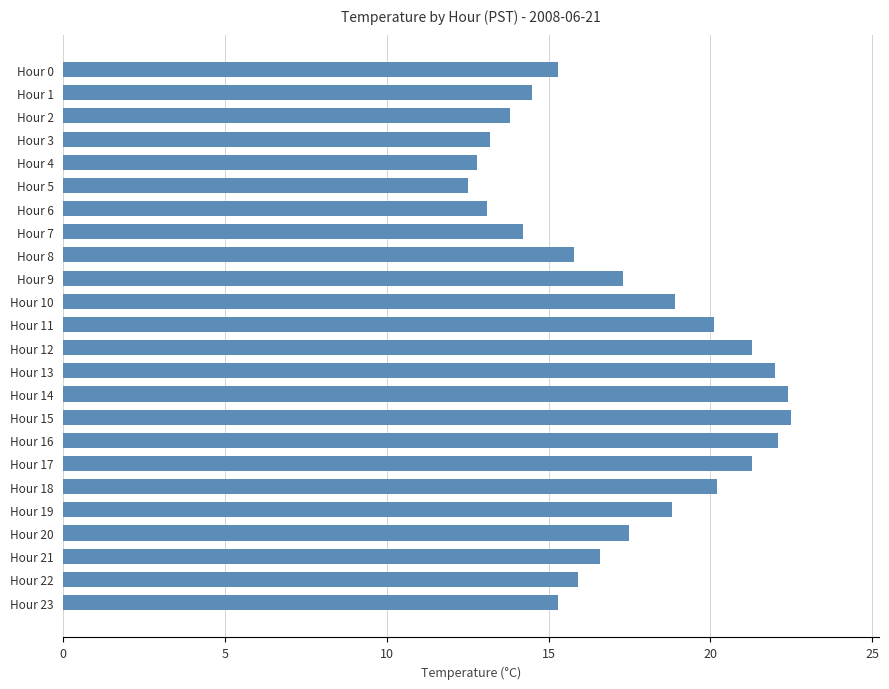

What is the sum of all values?

417.4